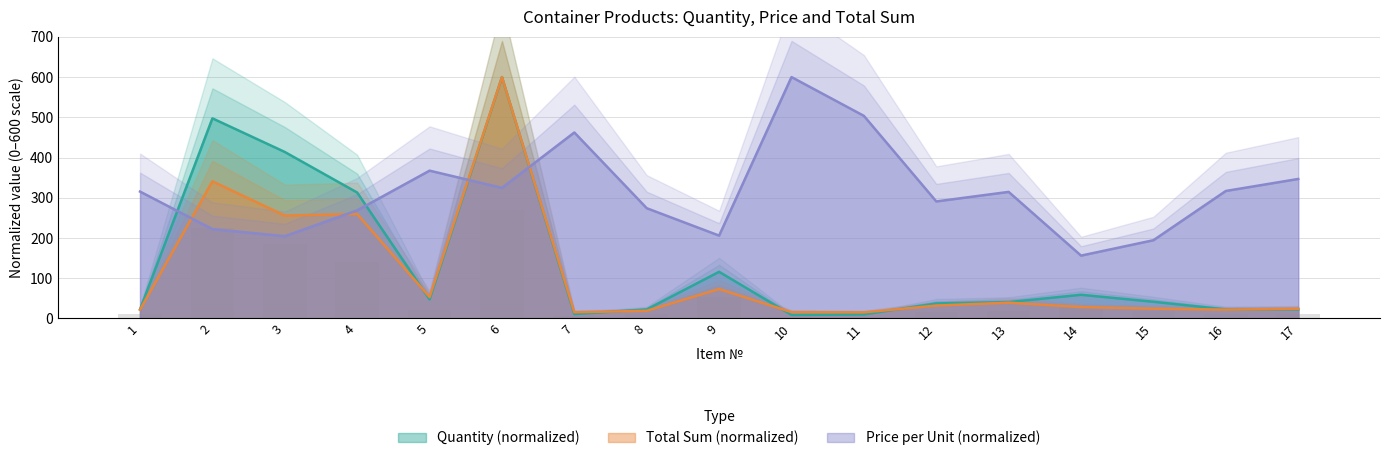

What is the sum of all Total sum (k) values?

1838.0